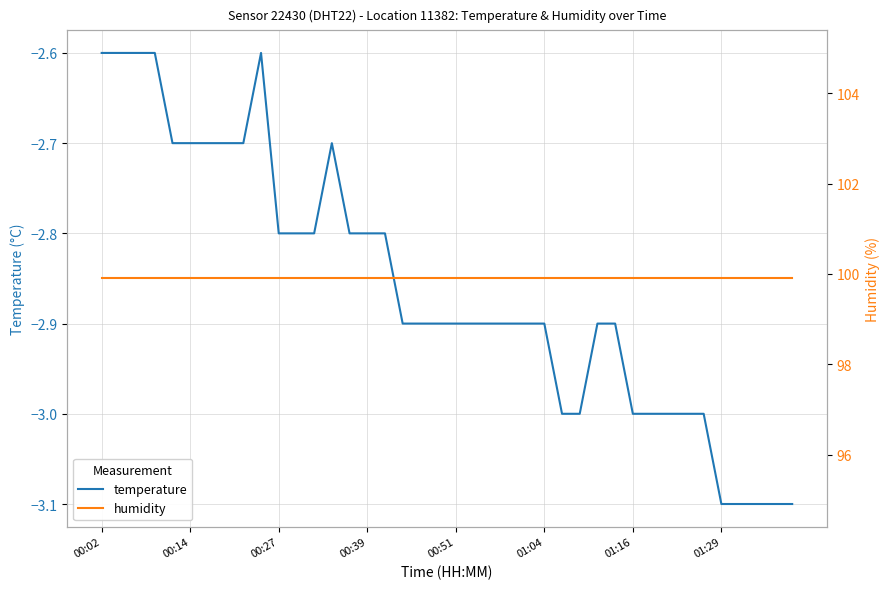

Is it true that temperature equals -2.7 at 00:14?

True